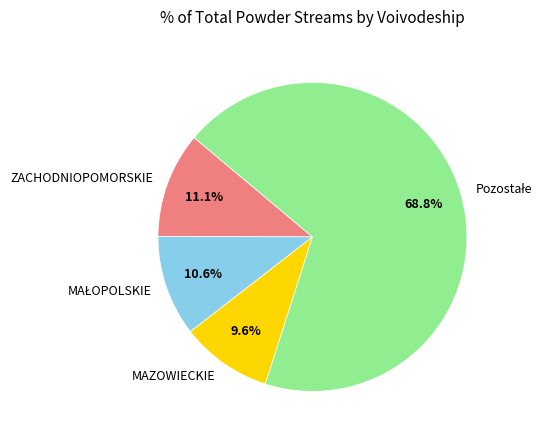

Which category has the smallest portion of the pie?

MAZOWIECKIE